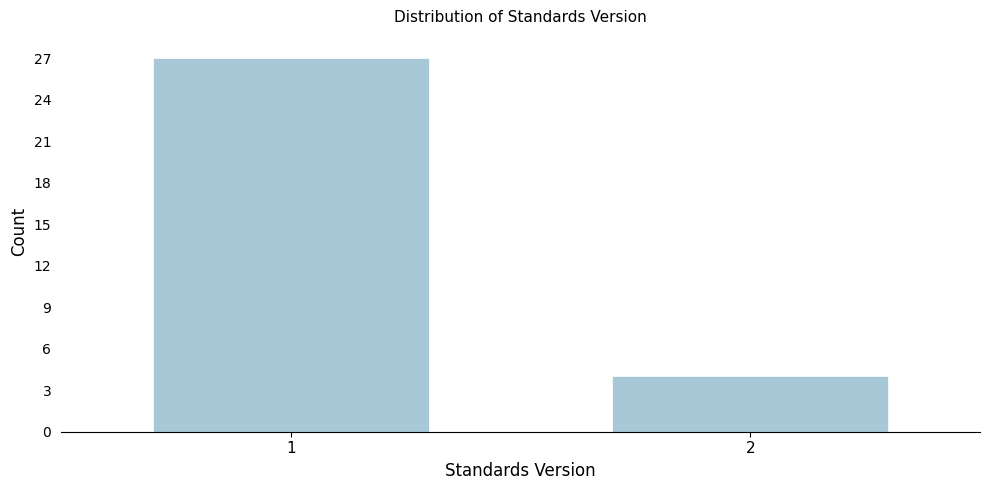

Reading left to right, what are all the values shown in this chart?

1=27	2=4